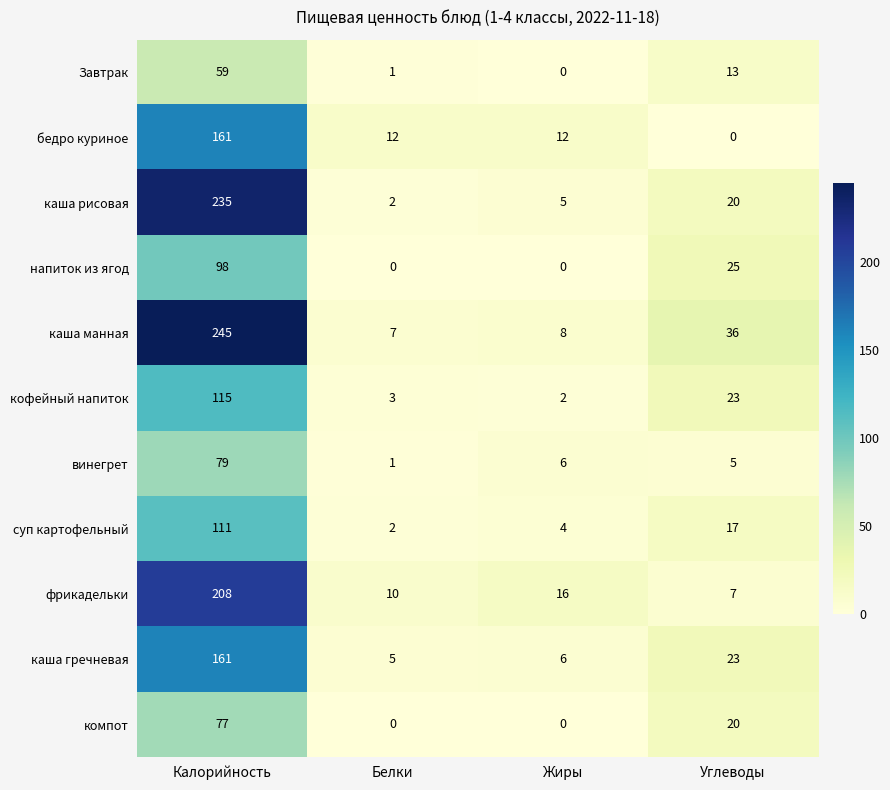

What is the greatest value displayed?

245